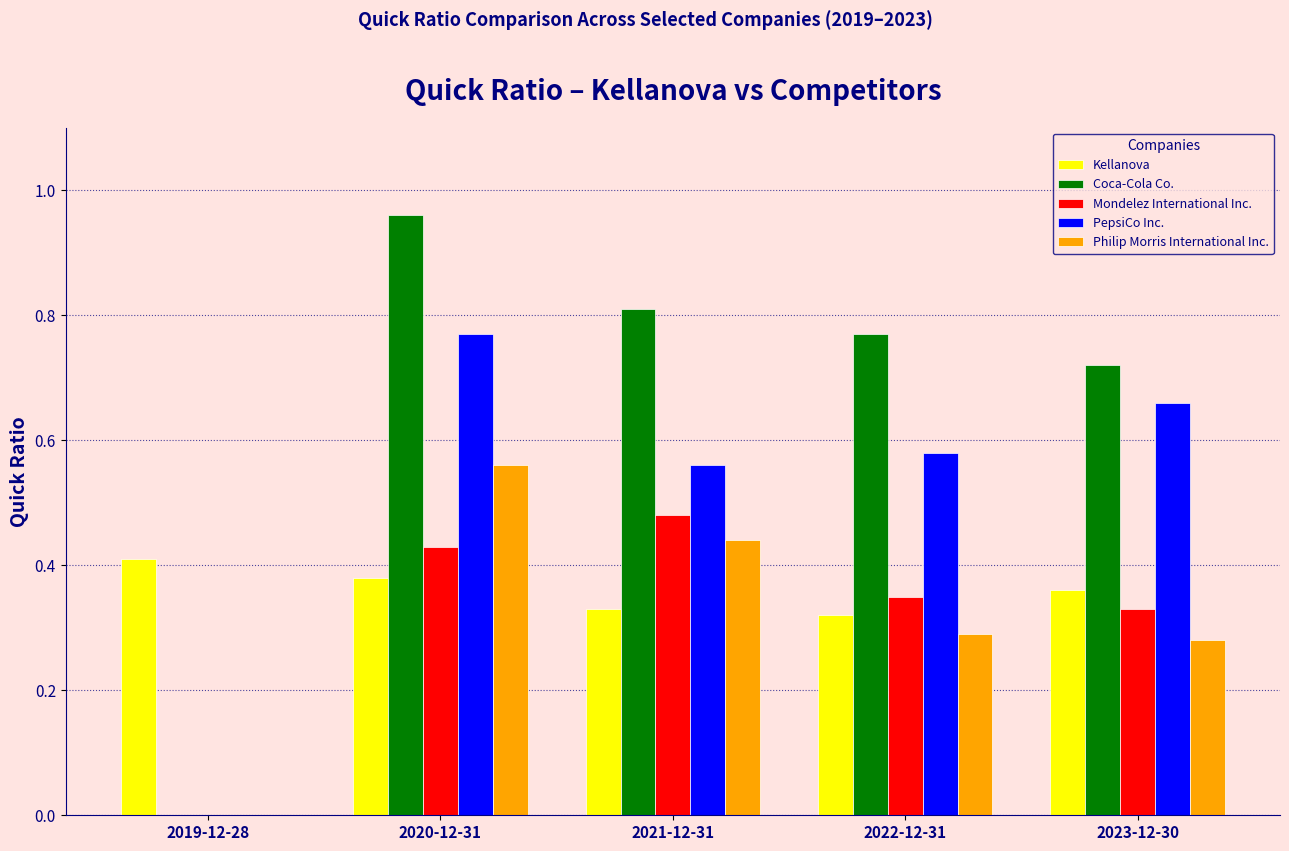

At which category is the sum across all series the highest?

2020-12-31